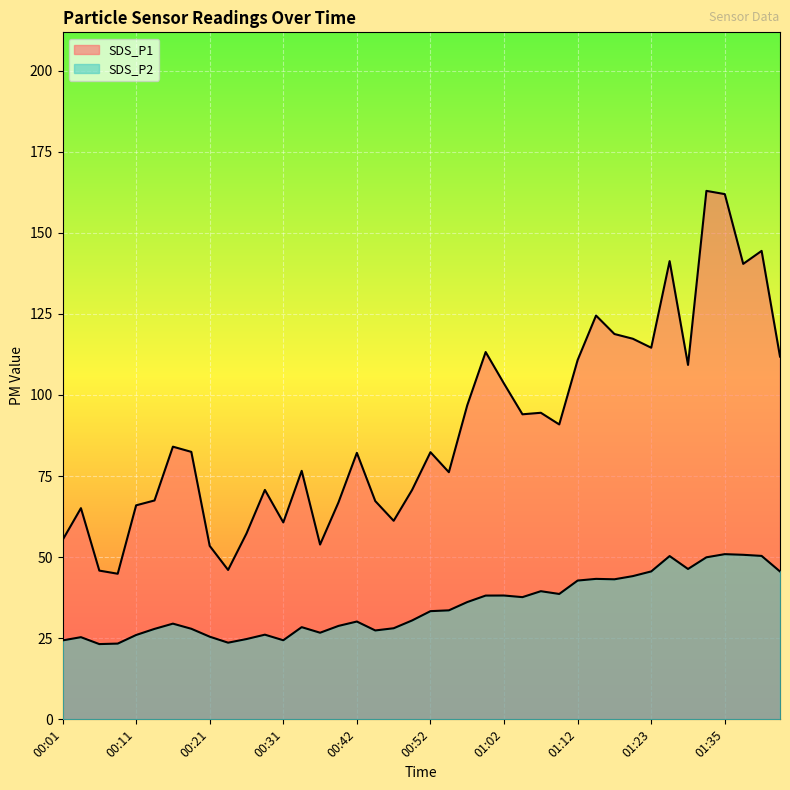

List the series in order of their peak value, lowest first.

SDS_P2, SDS_P1